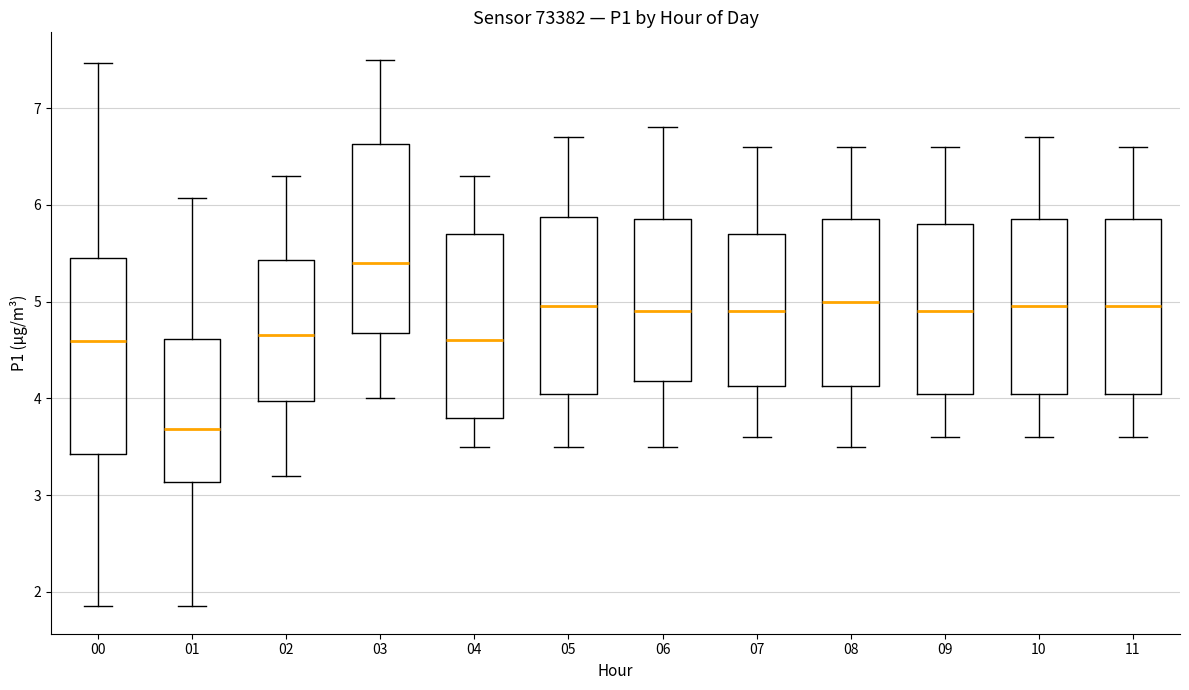

Reading left to right, read every box against the y-axis: the position of its median line, the range the box covers, and the ends of its whiskers. The values are not printed on the chart, so give them approximately, as read against the axis.

00: median 4.6, box 3.4 to 5.5, whiskers 1.9 to 7.5
01: median 3.7, box 3.1 to 4.6, whiskers 1.9 to 6.1
02: median 4.7, box 4.0 to 5.4, whiskers 3.2 to 6.3
03: median 5.4, box 4.7 to 6.6, whiskers 4.0 to 7.5
04: median 4.6, box 3.8 to 5.7, whiskers 3.5 to 6.3
05: median 5.0, box 4.1 to 5.9, whiskers 3.5 to 6.7
06: median 4.9, box 4.2 to 5.9, whiskers 3.5 to 6.8
07: median 4.9, box 4.1 to 5.7, whiskers 3.6 to 6.6
08: median 5.0, box 4.1 to 5.9, whiskers 3.5 to 6.6
09: median 4.9, box 4.1 to 5.8, whiskers 3.6 to 6.6
10: median 5.0, box 4.1 to 5.9, whiskers 3.6 to 6.7
11: median 5.0, box 4.1 to 5.9, whiskers 3.6 to 6.6